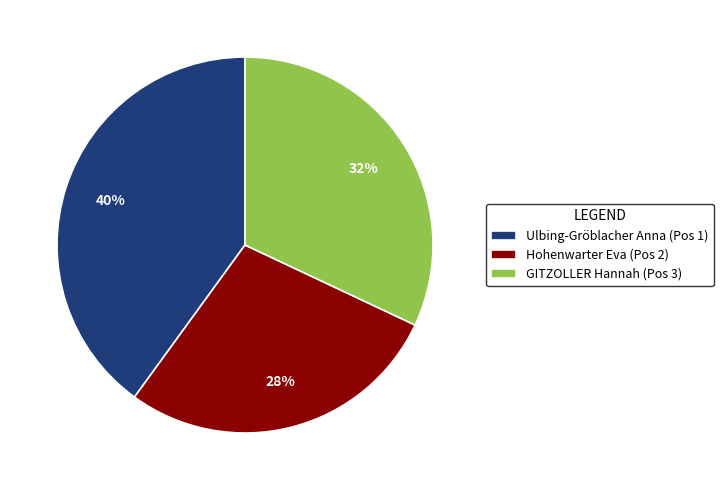

What is the largest slice in the pie chart?

Ulbing-Gröblacher Anna (Pos 1)